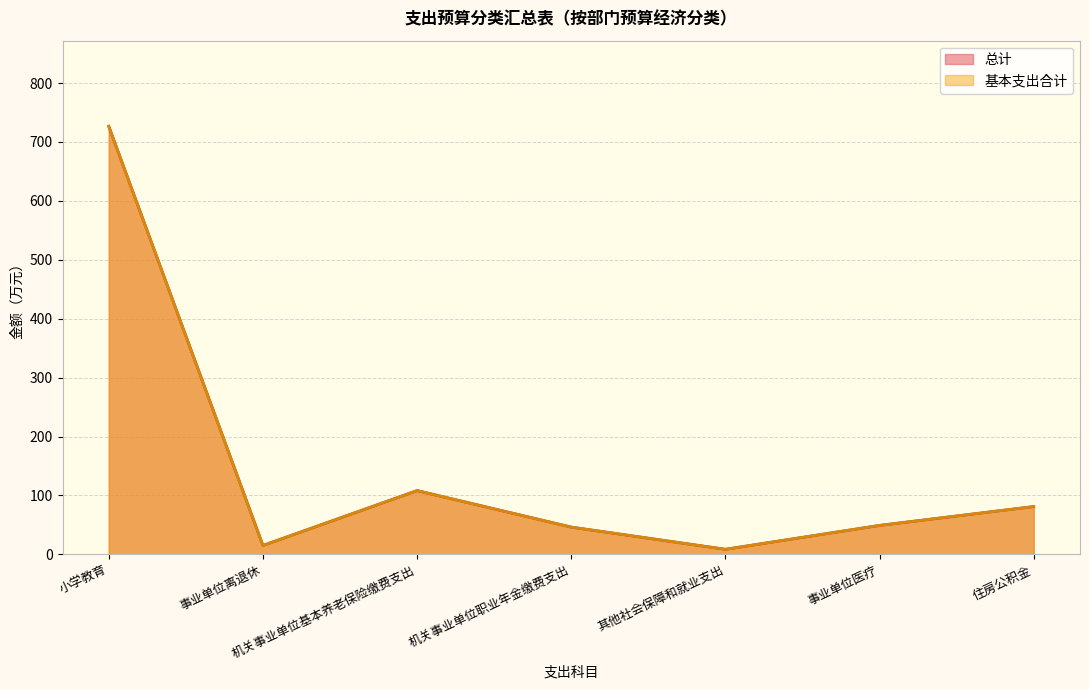

At how many categories does at least one series exceed 293?

1